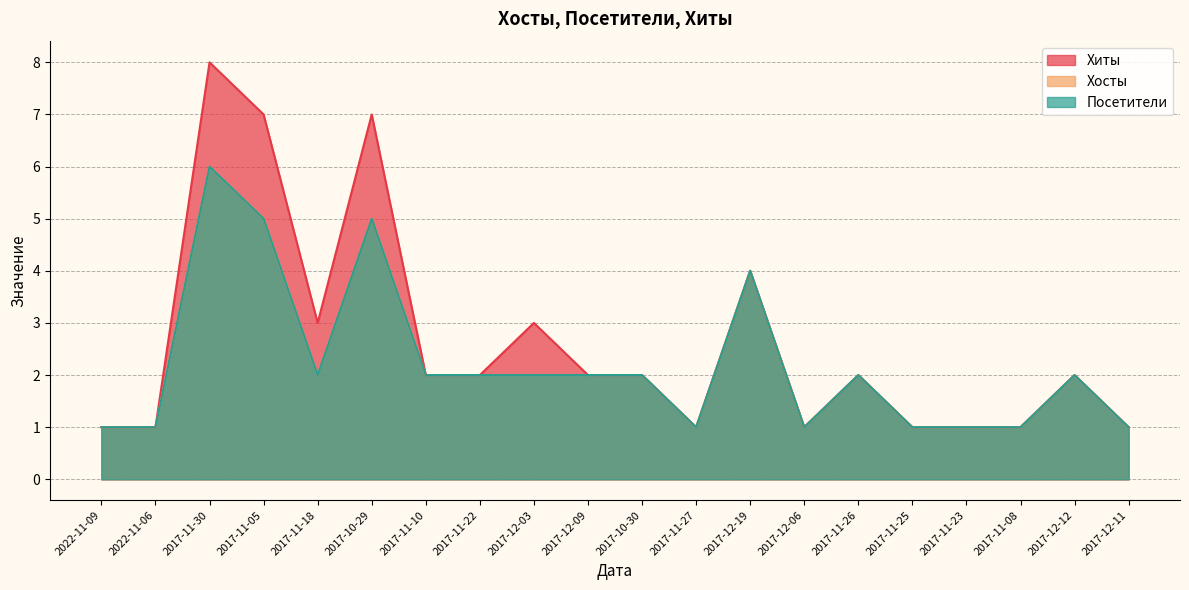

How many data points does each series have?

20